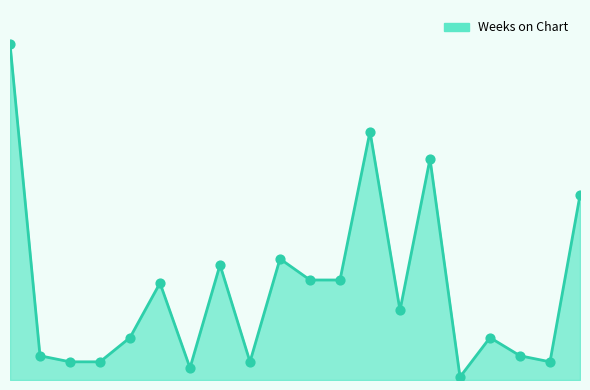

Is this an area chart (filled region under the line)?

Yes